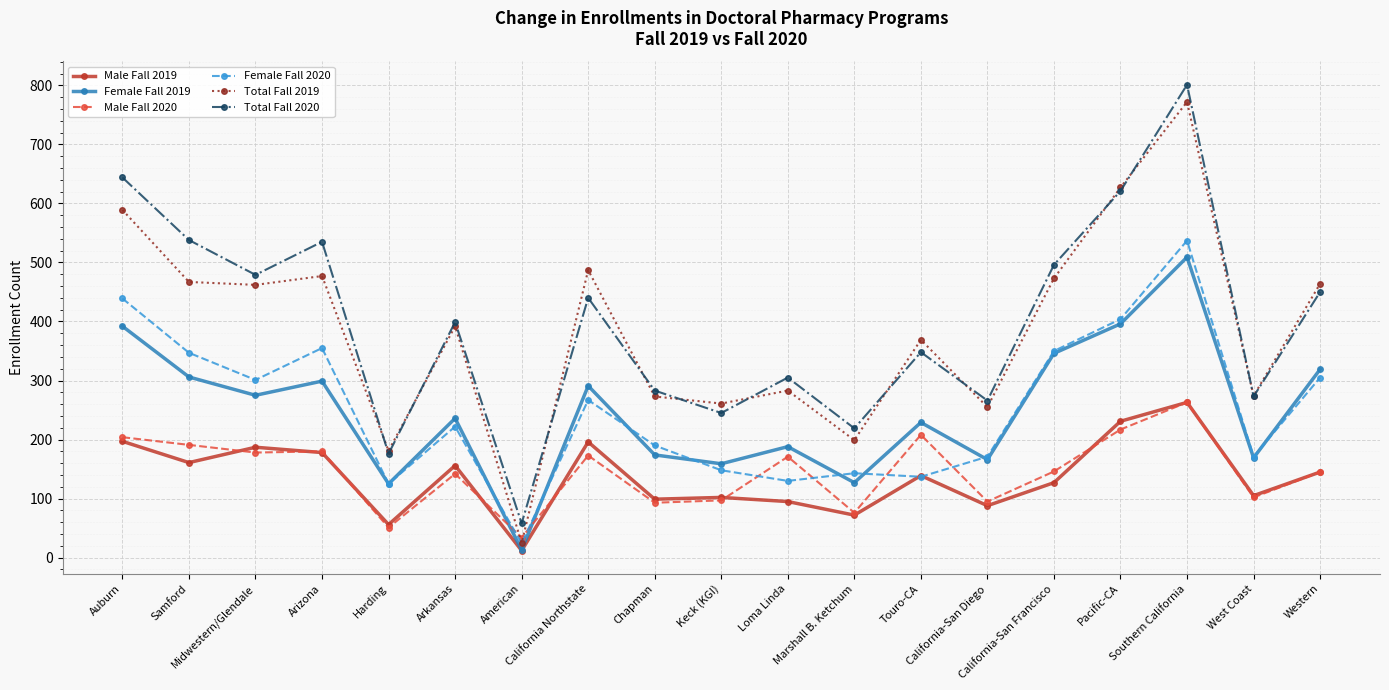

Which category has the highest value in the Female Fall 2020 series?

Southern California